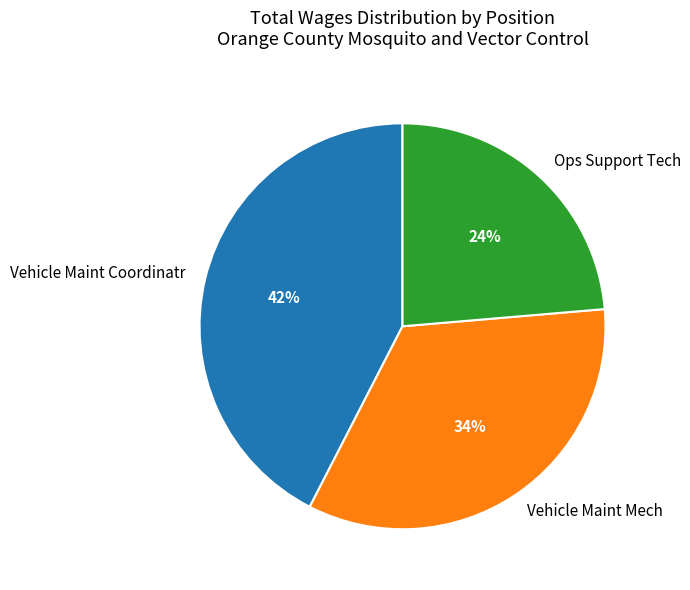

How many slices are in this pie chart?

3